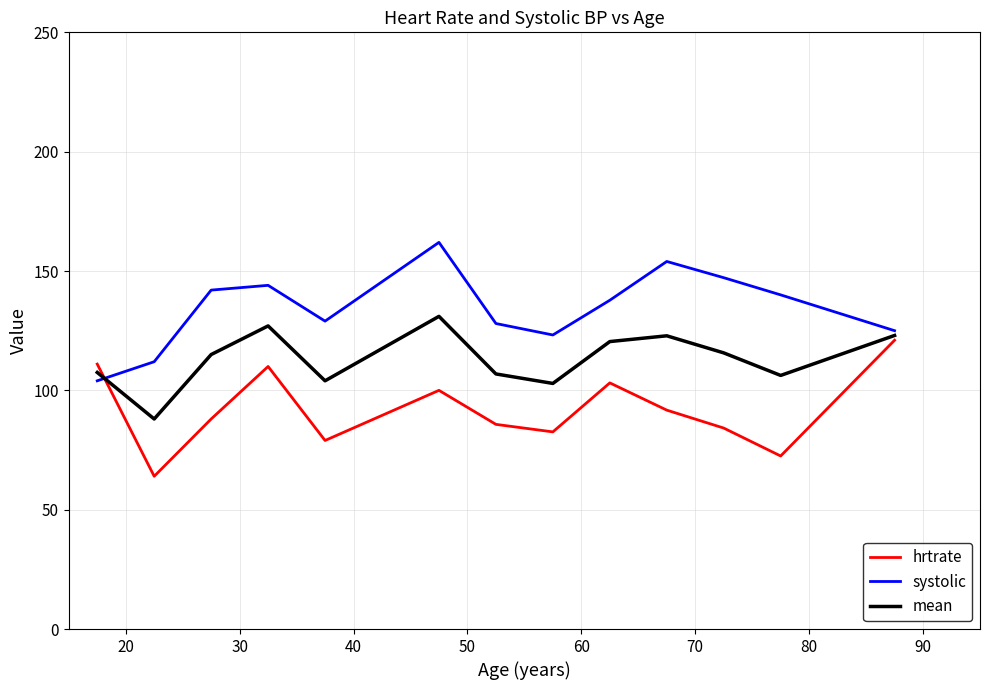

List the series in order of their overall mean, highest first.

systolic, mean, hrtrate